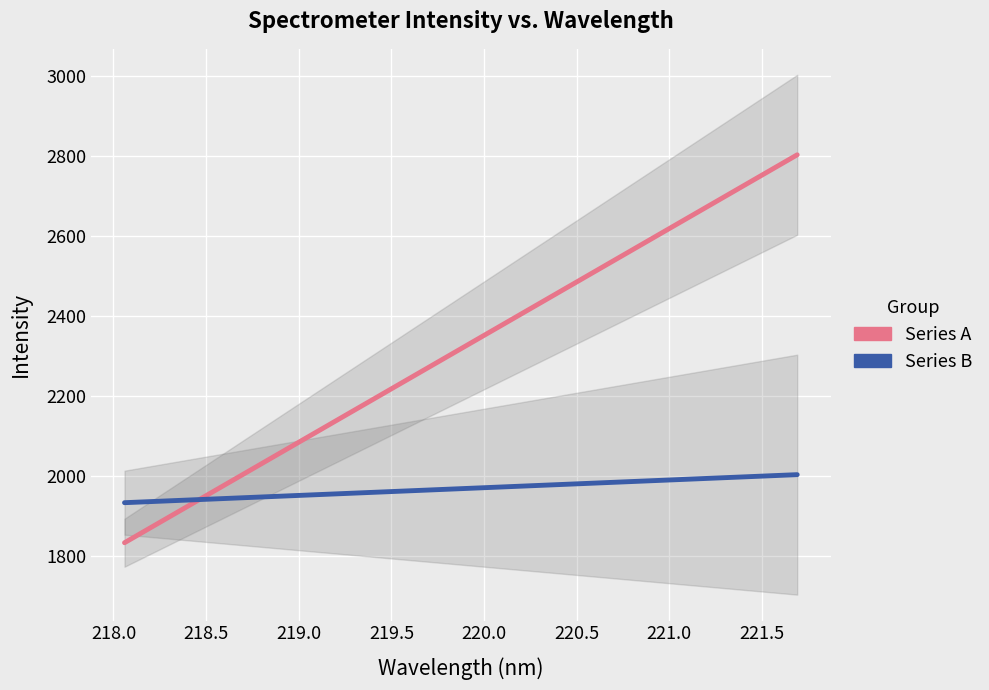

What is the difference between the maximum and minimum values in the Series A series?

970.1